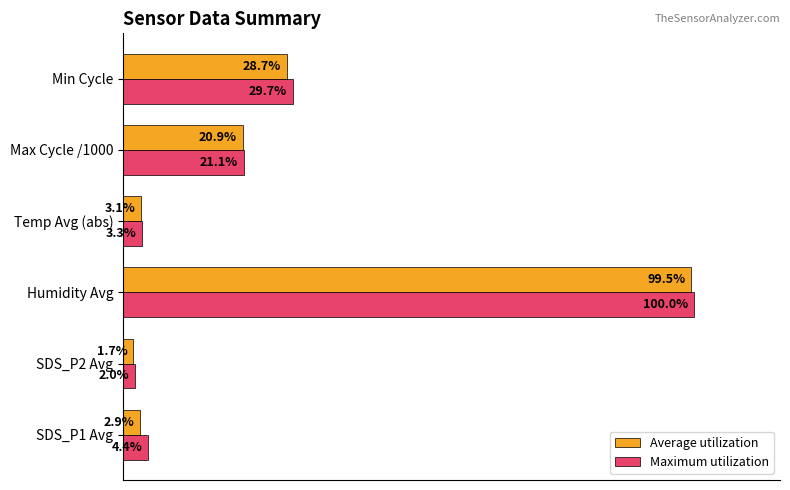

At which category is the sum across all series the highest?

Humidity Avg